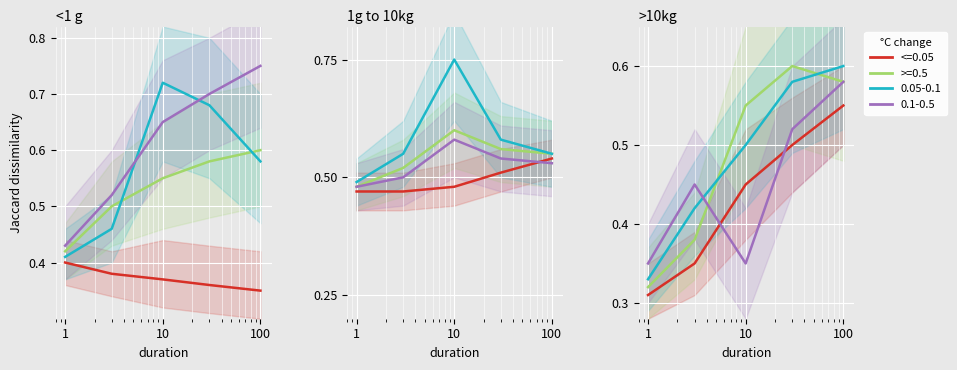

True or false: °C change
0.1-0.5 has more than 0 points higher than both neighbors.

False